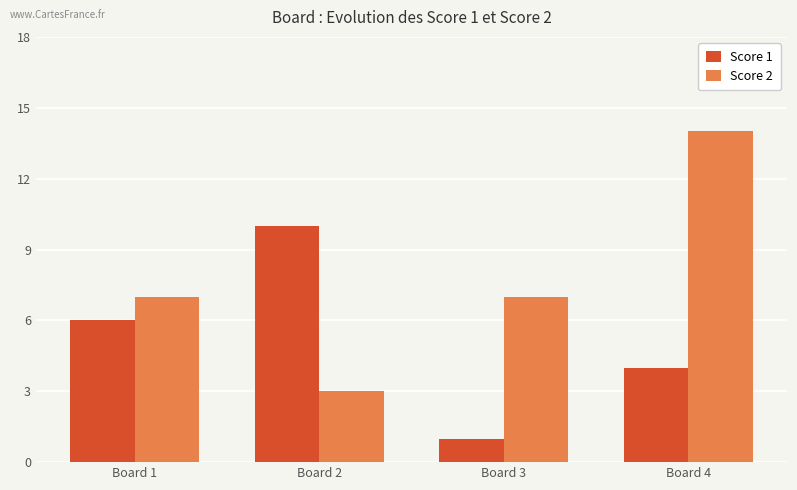

How many bars are there in each group?

2